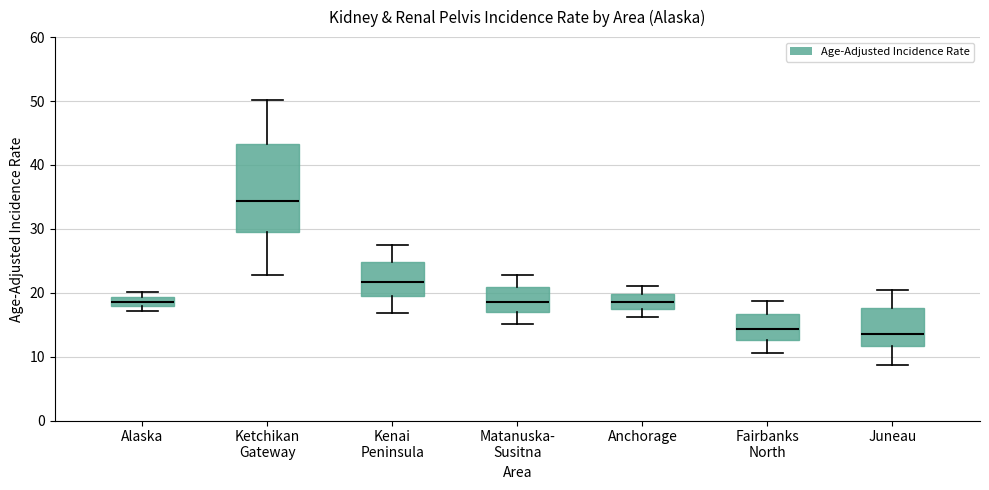

Comparing the boxes themselves (not the whiskers), which one is the tallest?

Ketchikan Gateway